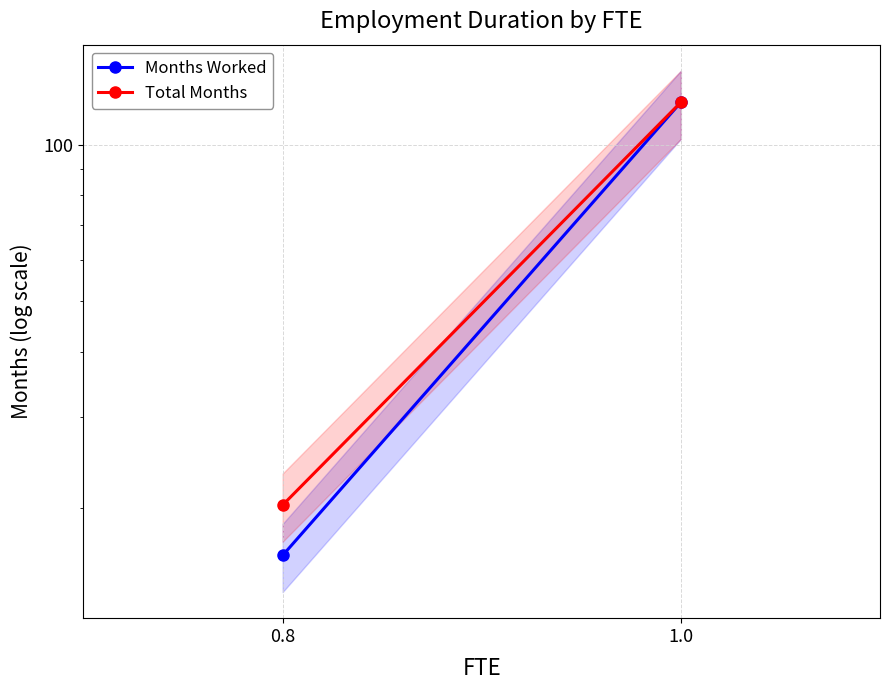

Reading left to right, transcribe all the data shown in this chart.

Months Worked: 16.2	120.8
Total Months: 20.3	120.8